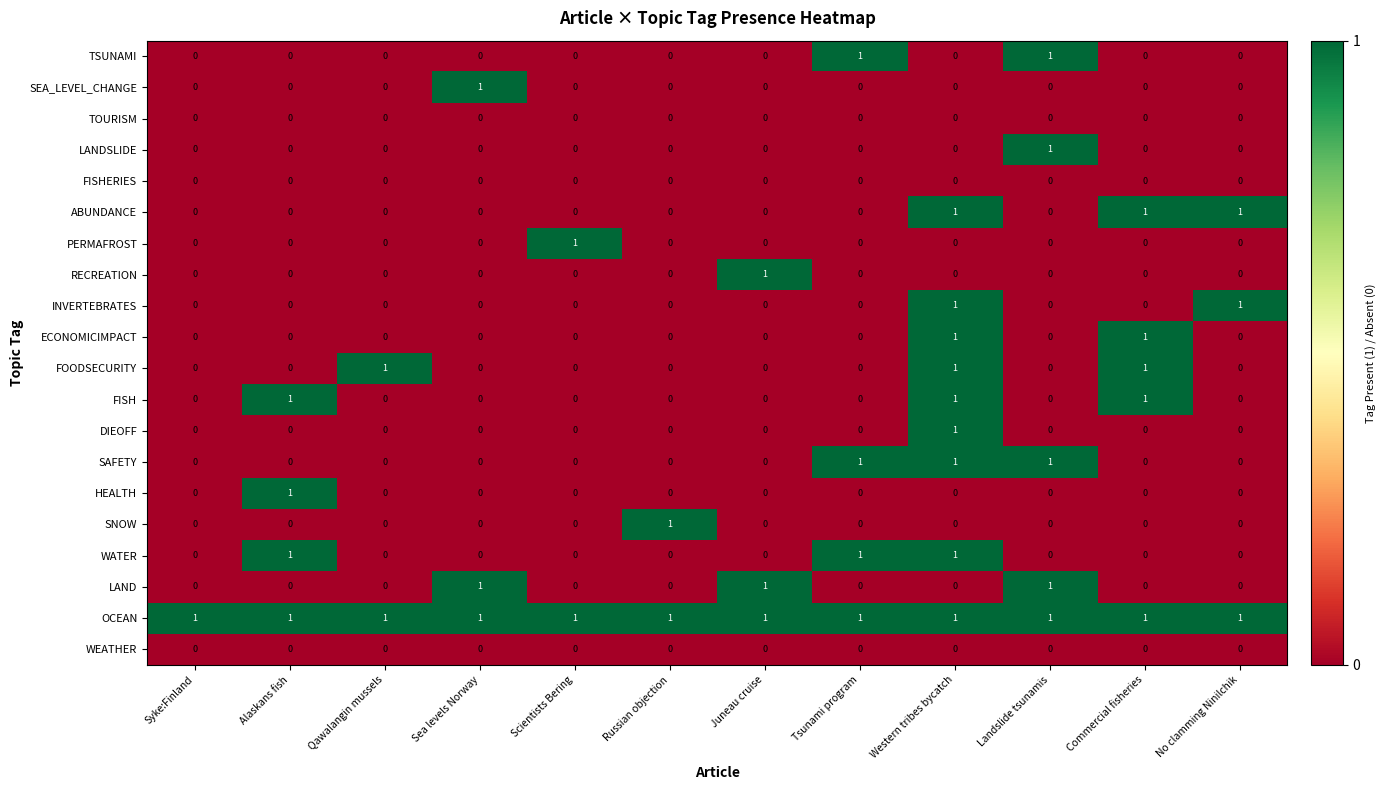

How many series are shown in this chart?

20